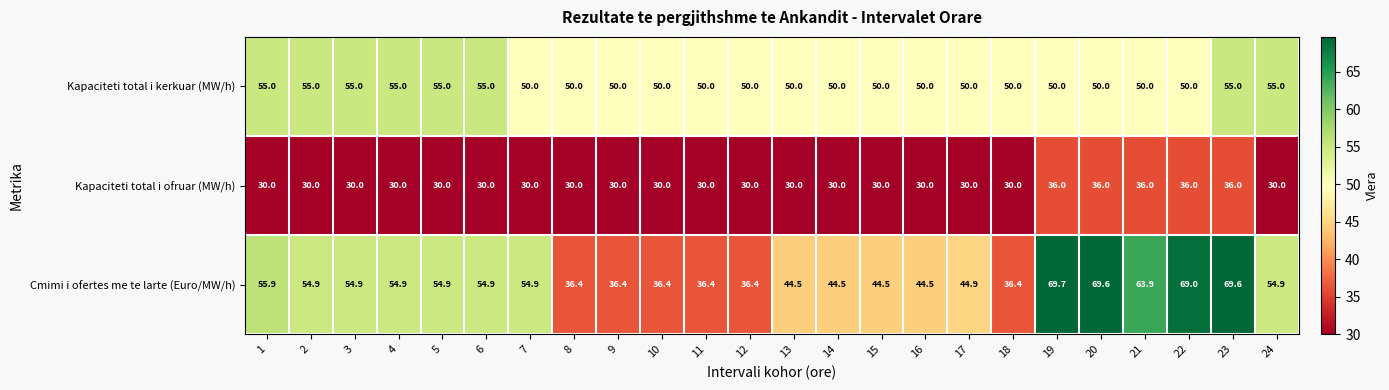

What is the difference between the second highest and second lowest values in the Kapaciteti total i ofruar (MW/h) series?

6.0